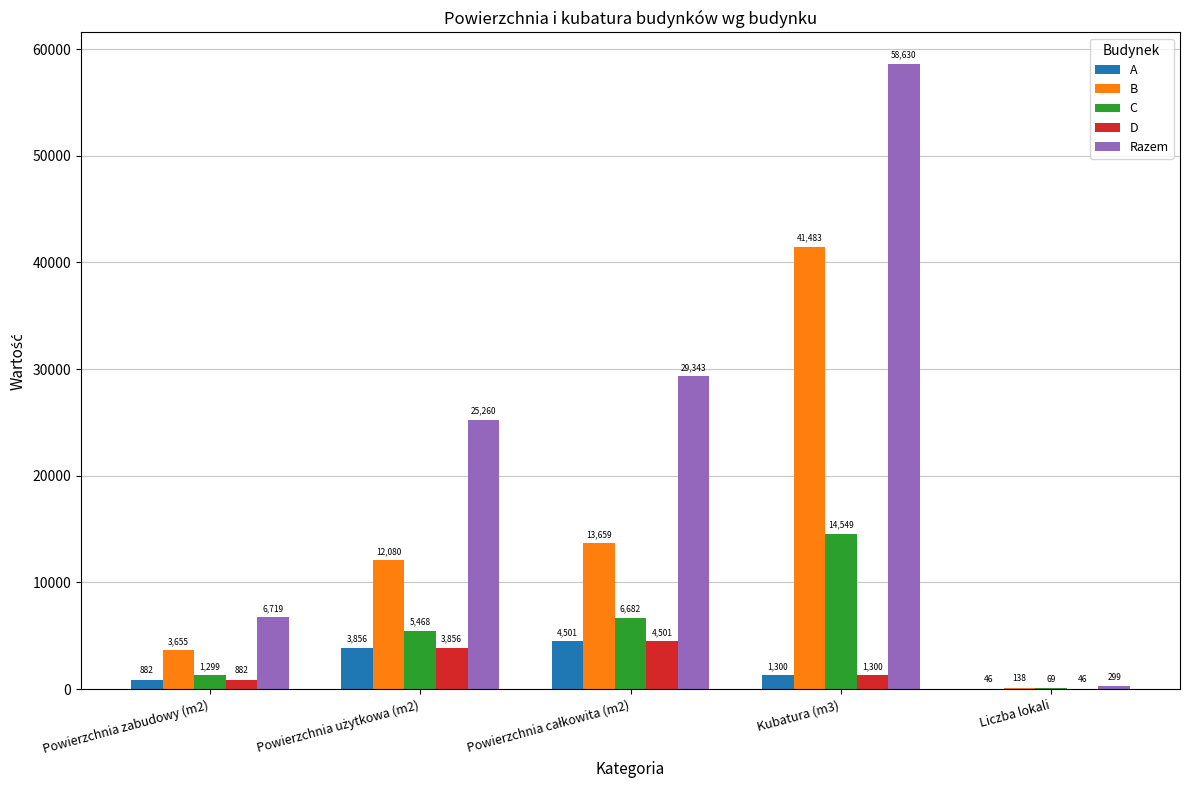

The value of D at Powierzchnia zabudowy (m2) is 882.5. True or false?

True